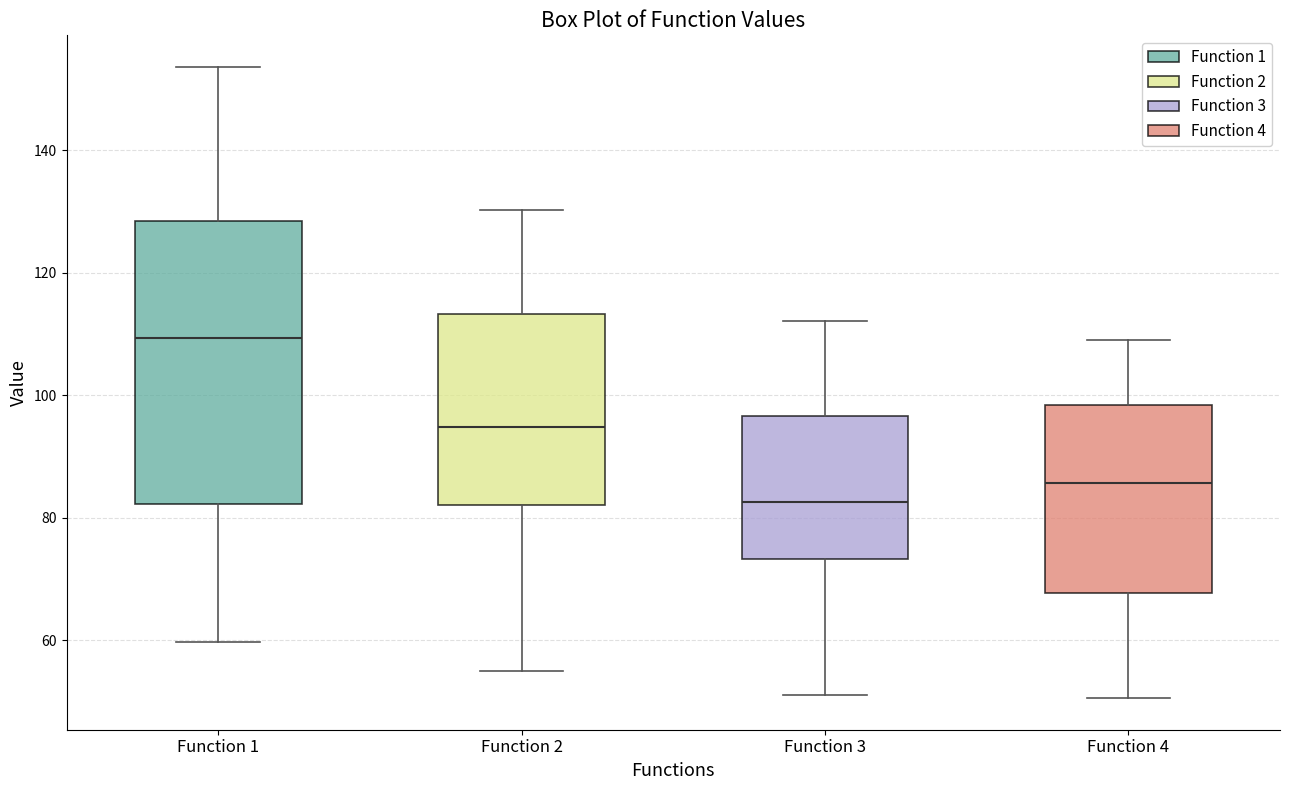

Reading left to right, transcribe this box plot: for each box, give where its median line is, the range the box spans, and where its two whiskers end, as read against the y-axis. The values are not printed on the chart, so give them approximately, as read against the axis.

Function 1: median 110, box 82 to 128, whiskers 60 to 154
Function 2: median 94, box 82 to 114, whiskers 56 to 130
Function 3: median 82, box 74 to 96, whiskers 52 to 112
Function 4: median 86, box 68 to 98, whiskers 50 to 110